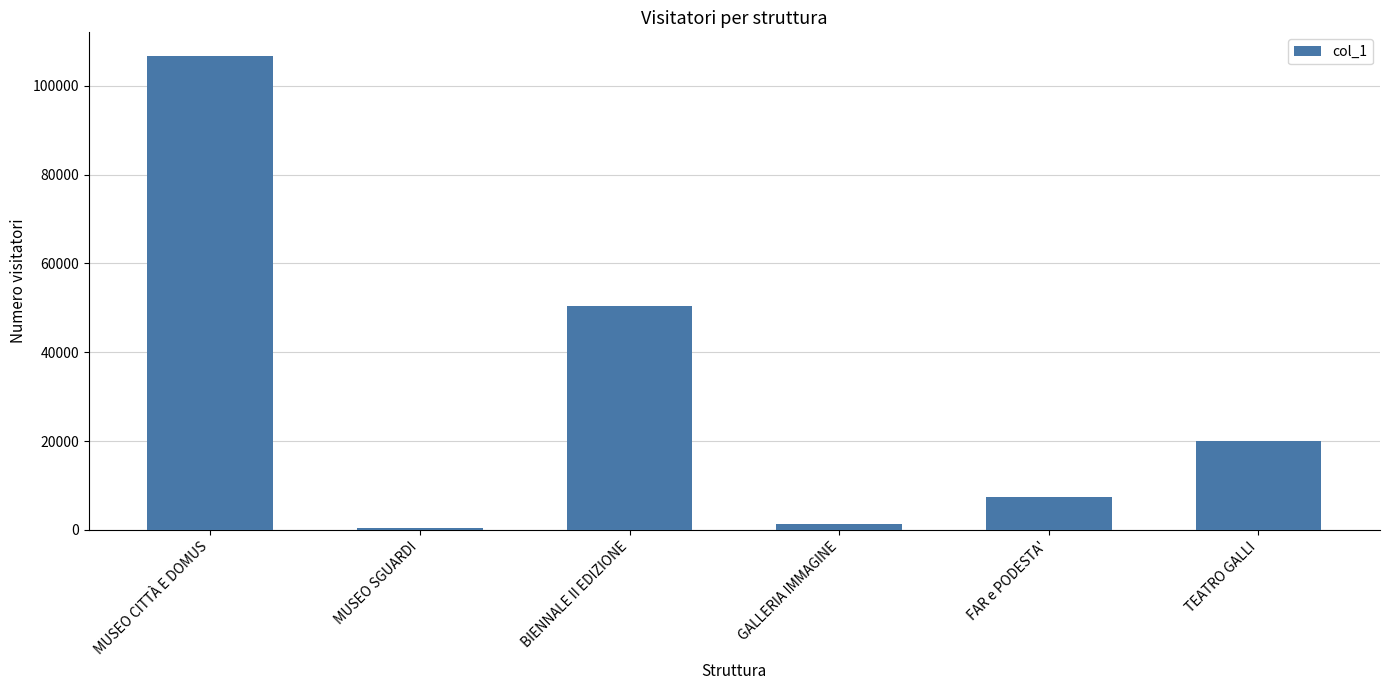

Are the bars grouped side by side (vs. stacked)?

No